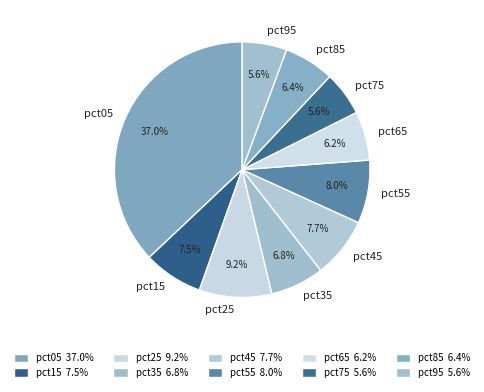

To the nearest percent, what is the difference between the largest and smallest slice percentages?

31%